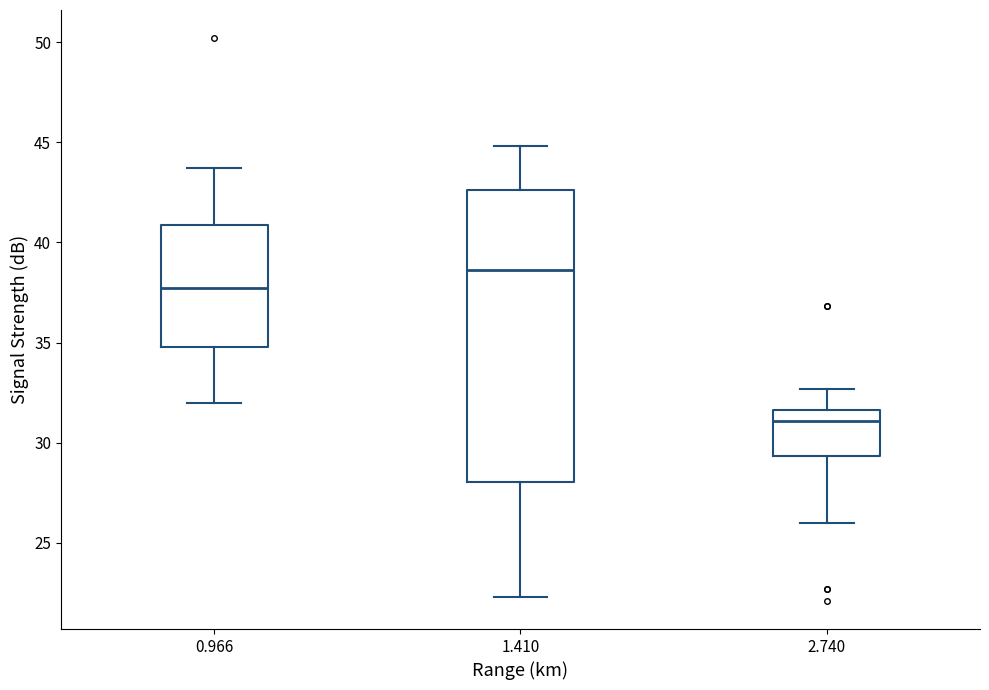

Reading left to right, transcribe this box plot: for each box, give where its median line is, the range the box spans, and where its two whiskers end, as read against the y-axis. The values are not printed on the chart, so give them approximately, as read against the axis.

0.966: median 37.5, box 35.0 to 41.0, whiskers 32.0 to 43.5
1.410: median 38.5, box 28.0 to 42.5, whiskers 22.5 to 45.0
2.740: median 31.0, box 29.5 to 31.5, whiskers 26.0 to 32.5